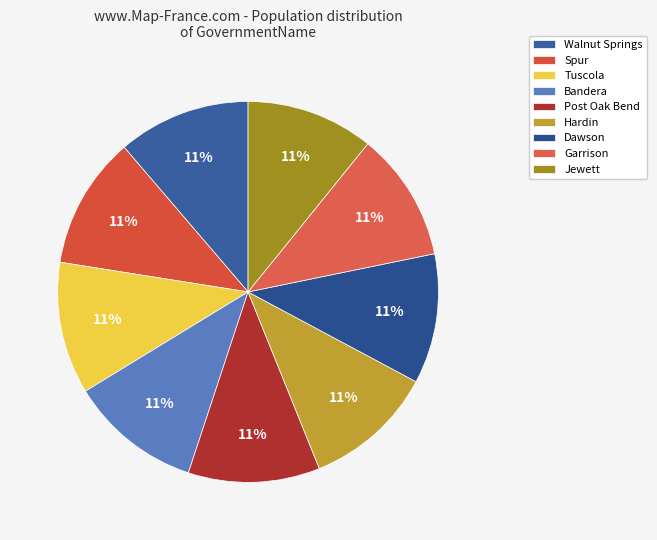

Which category has the smallest portion of the pie?

Jewett